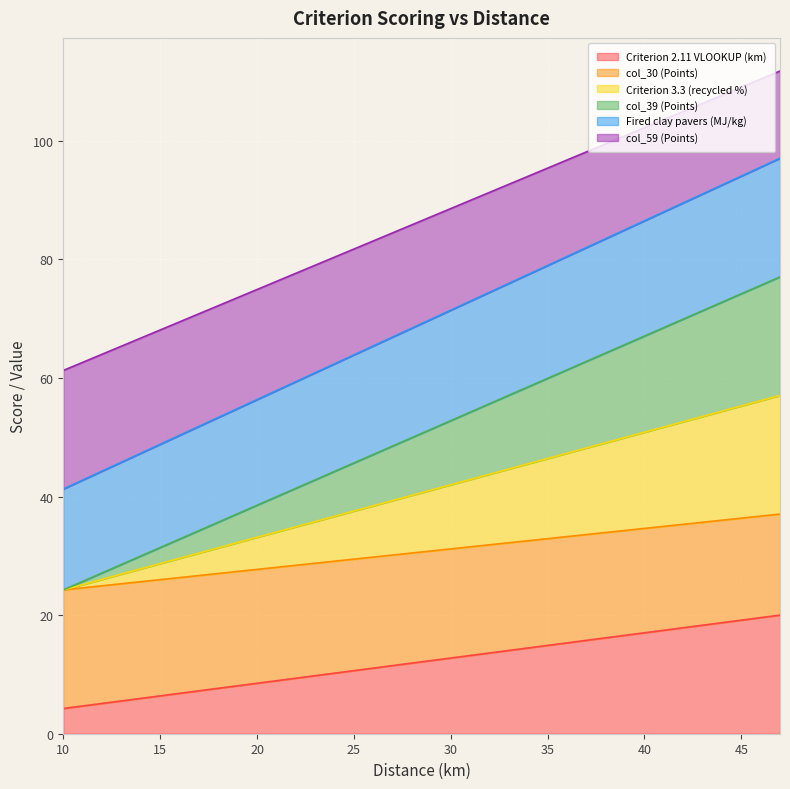

What is the greatest value displayed?

111.8